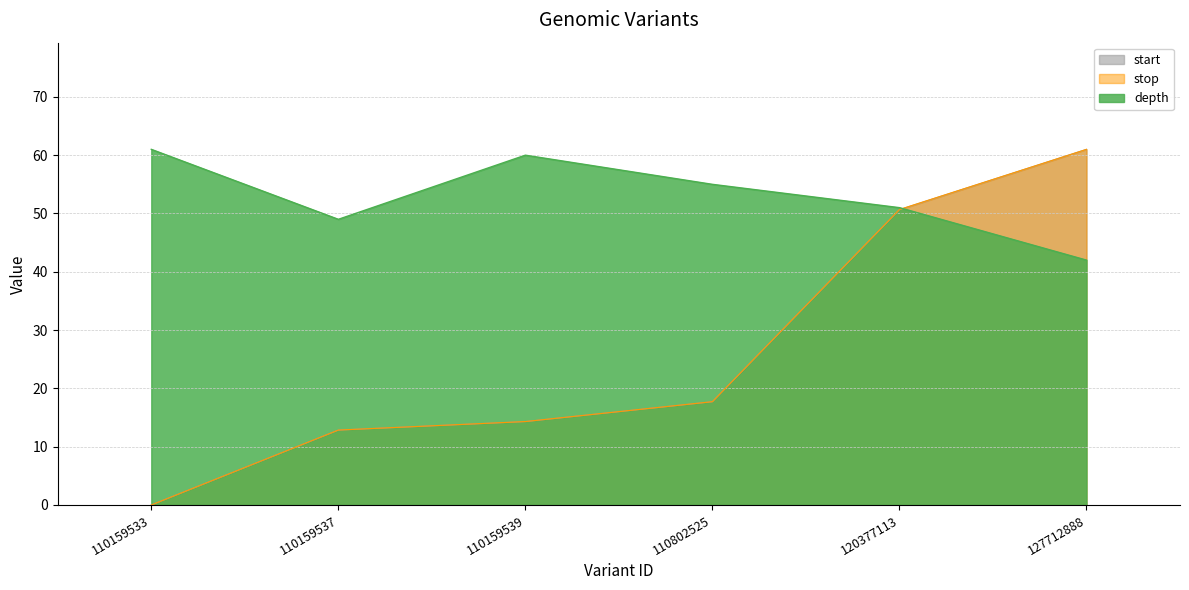

What is the difference between the highest and lowest values at 120377113?

0.3